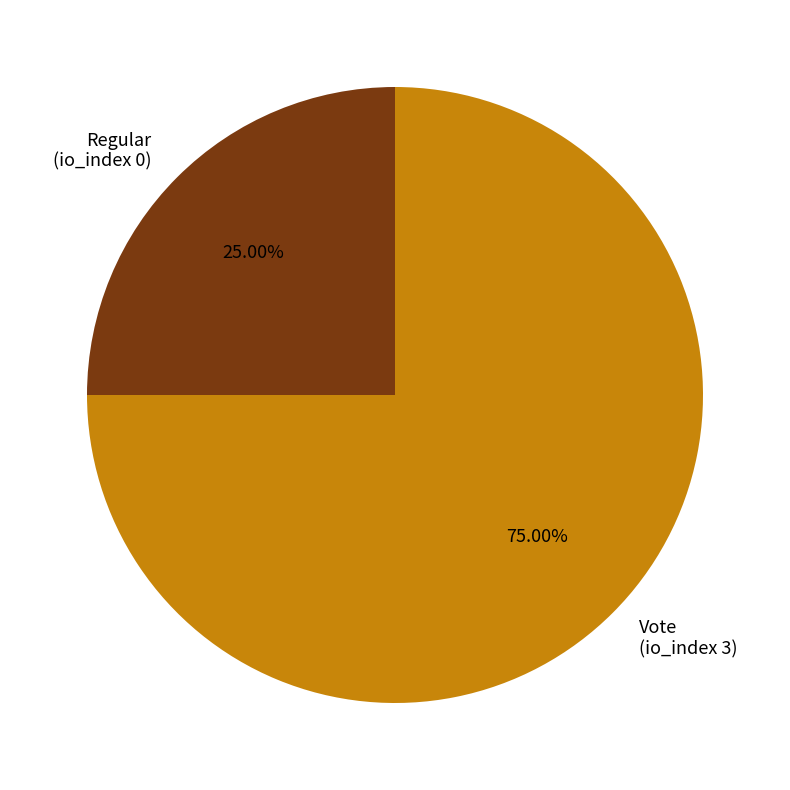

Is there any slice that represents more than half of the pie?

Yes